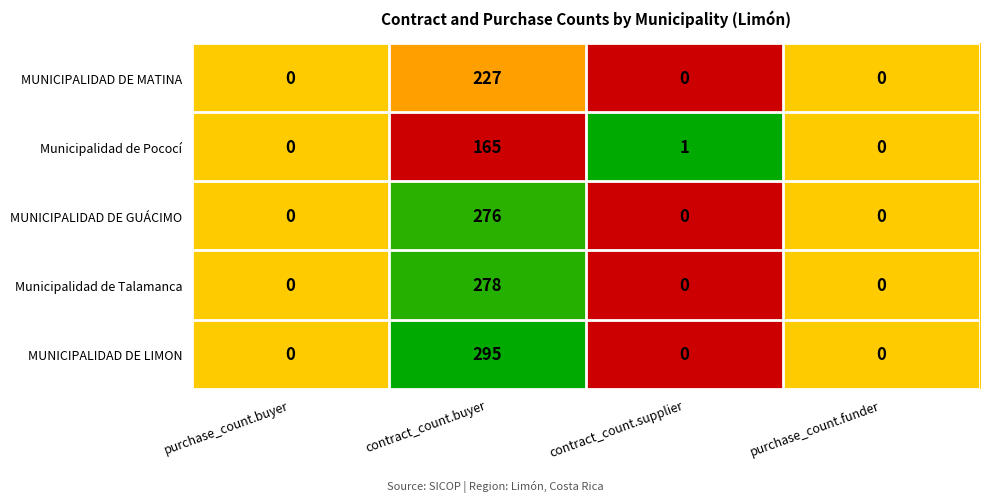

True or false: Municipalidad de Talamanca has a value of -87 at purchase_count.buyer.

False